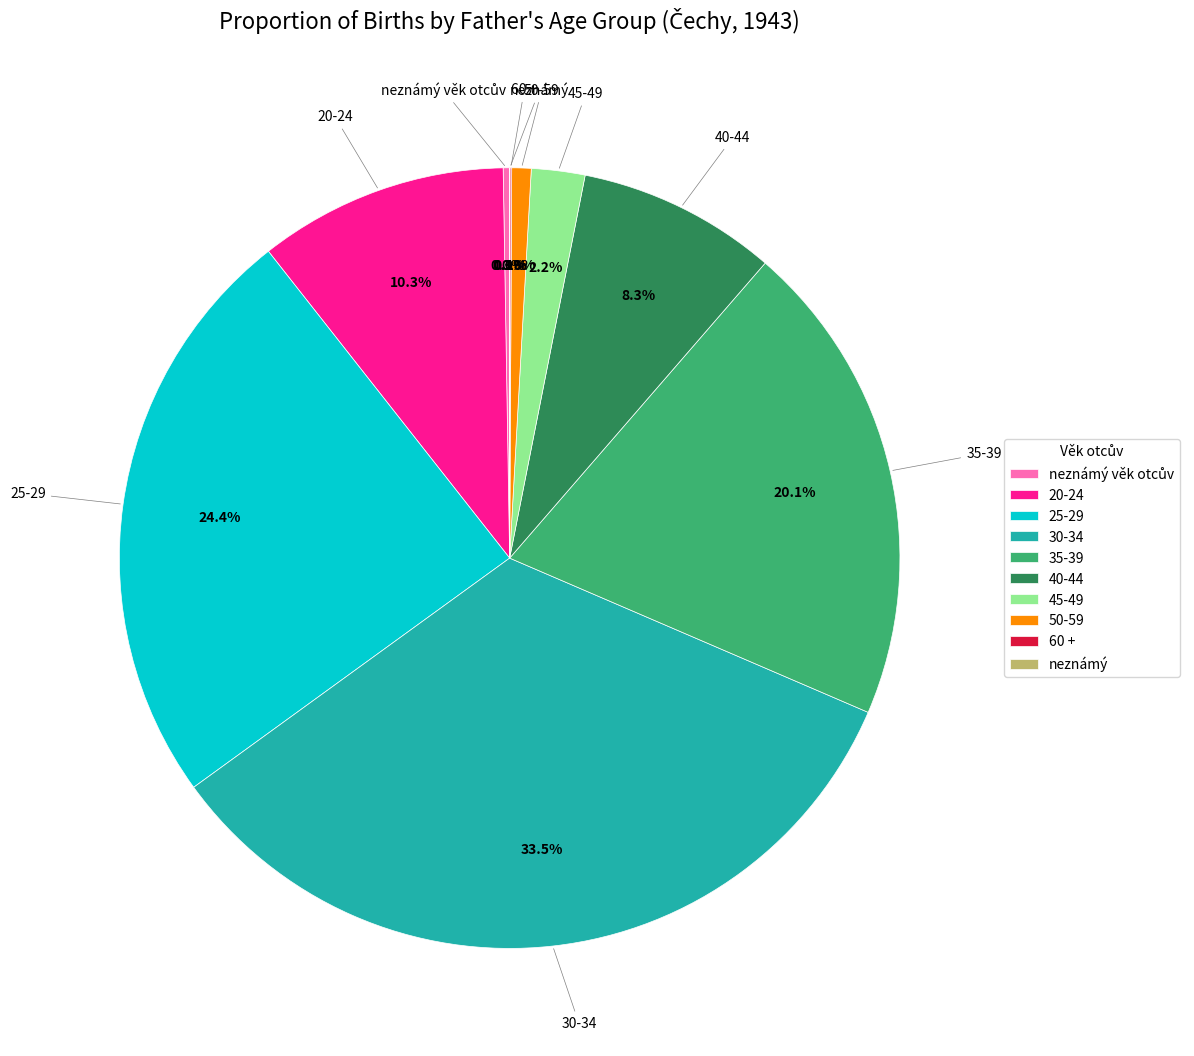

Is it true that 50-59 is 1% of the pie?

True